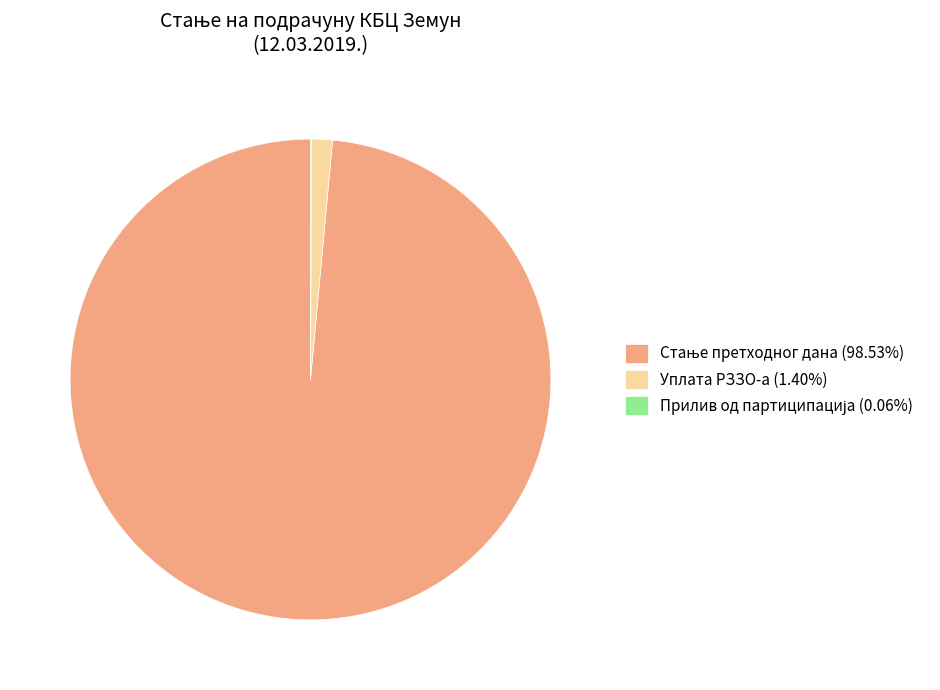

Is there any slice that represents more than half of the pie?

Yes